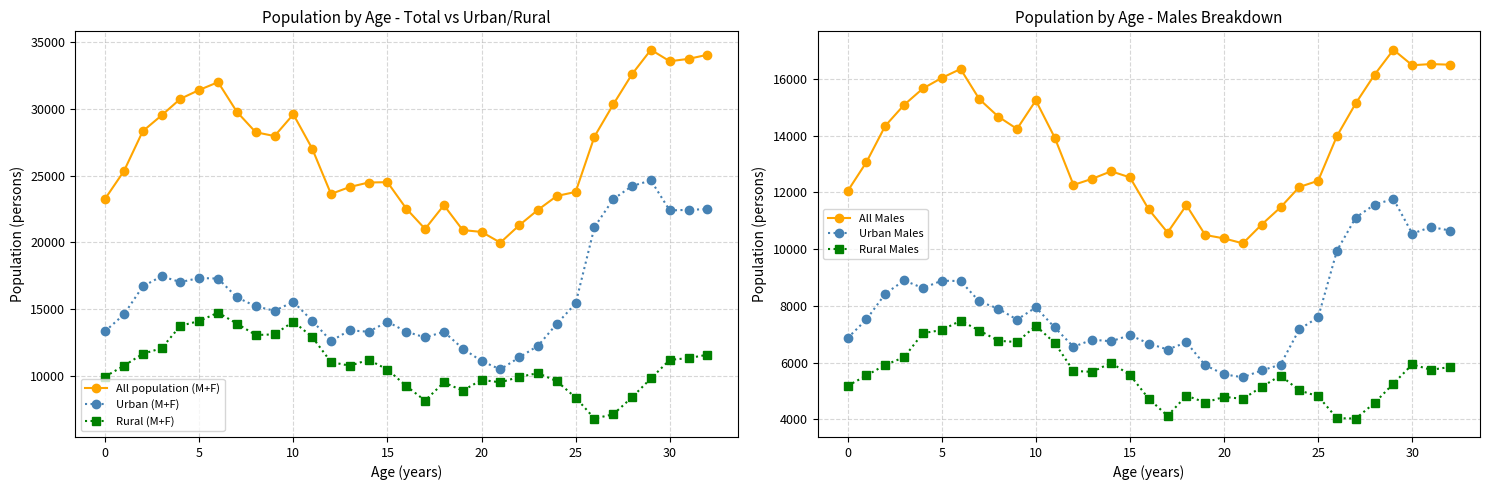

At which category is the sum across all series the highest?

29